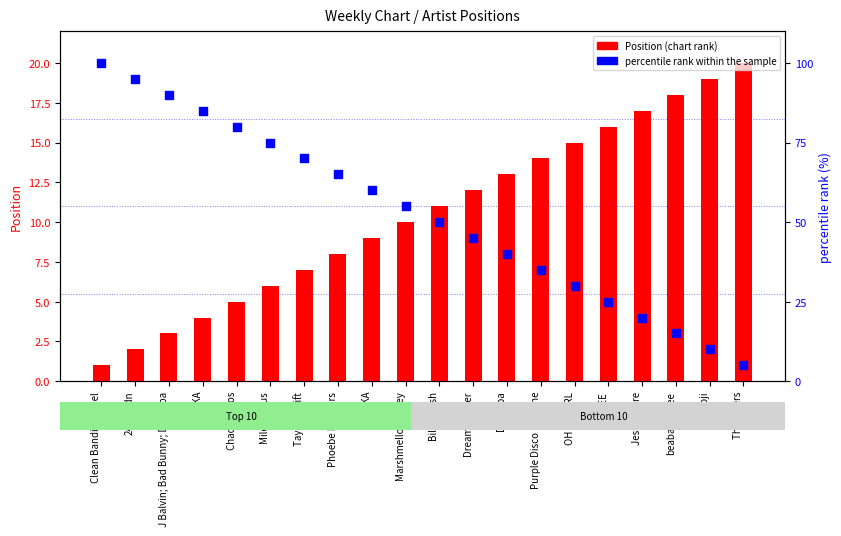

At which category is the sum across all series the highest?

Clean Bandit; Mabel